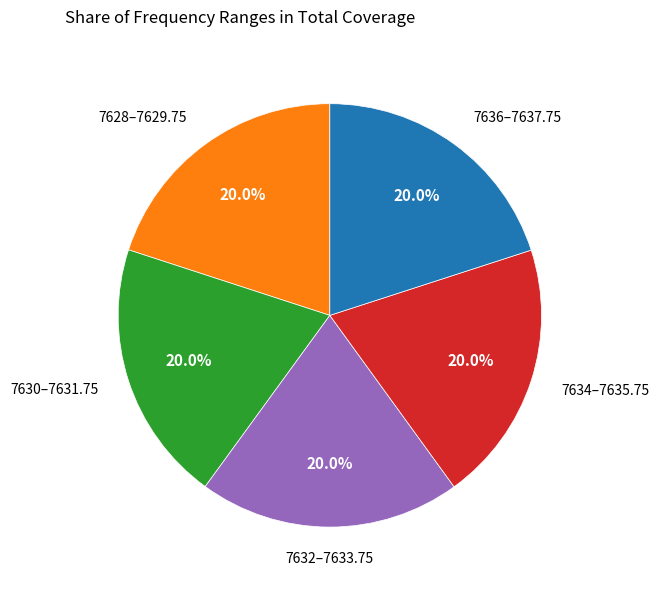

Is there a majority slice in this chart?

No